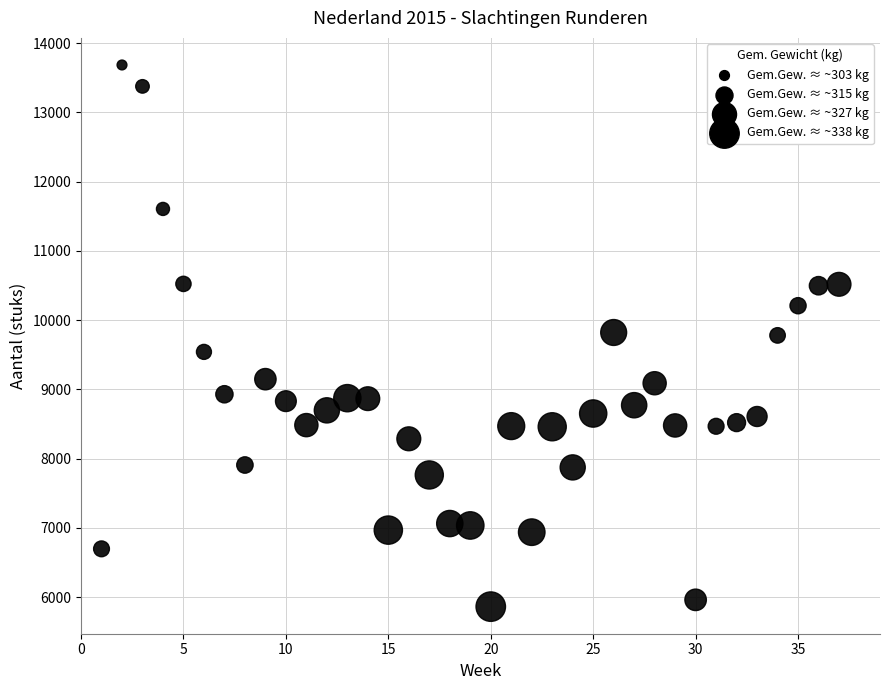

What is the range of X values (max minus min)?

36.0